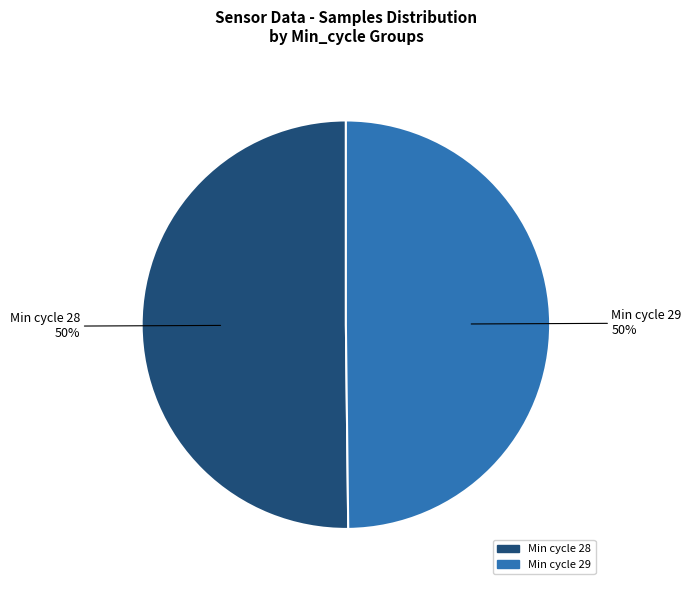

How many segments does this pie chart have?

2